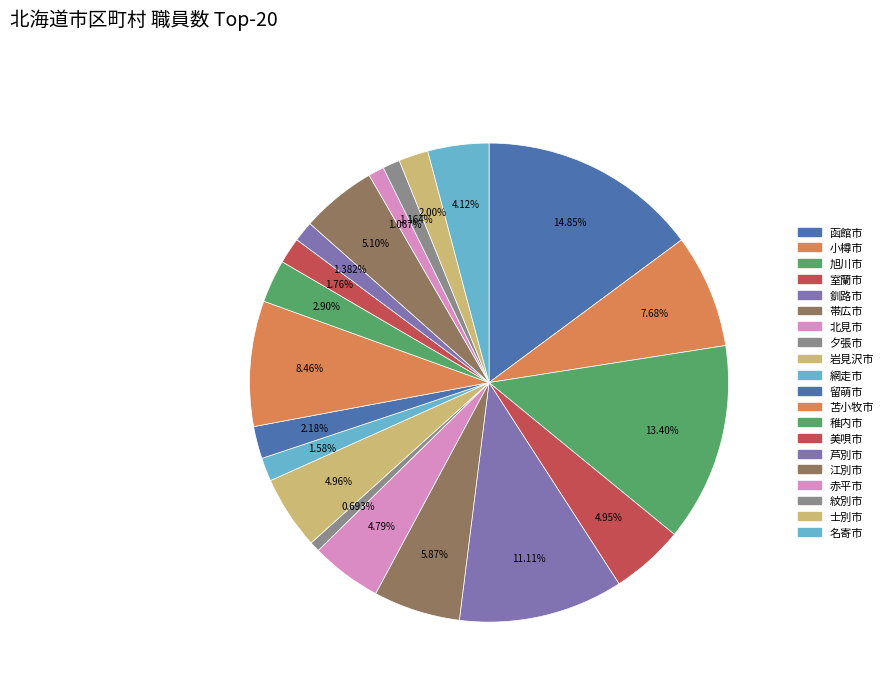

Is it true that 士別市 is 2% of the pie?

True